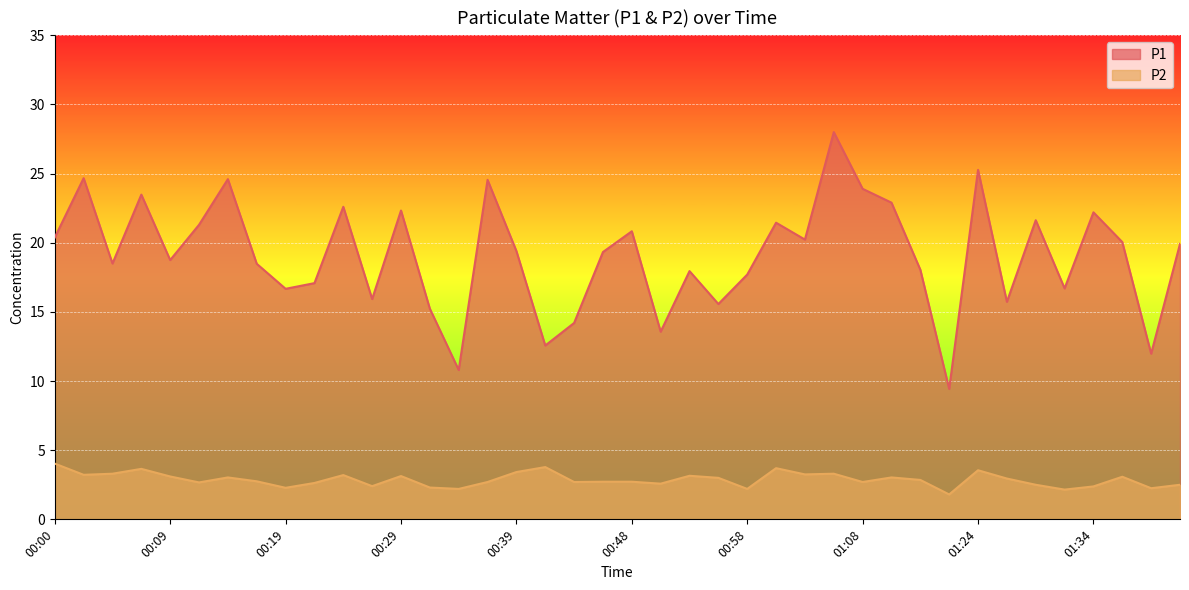

At how many categories does at least one series exceed 21?

14